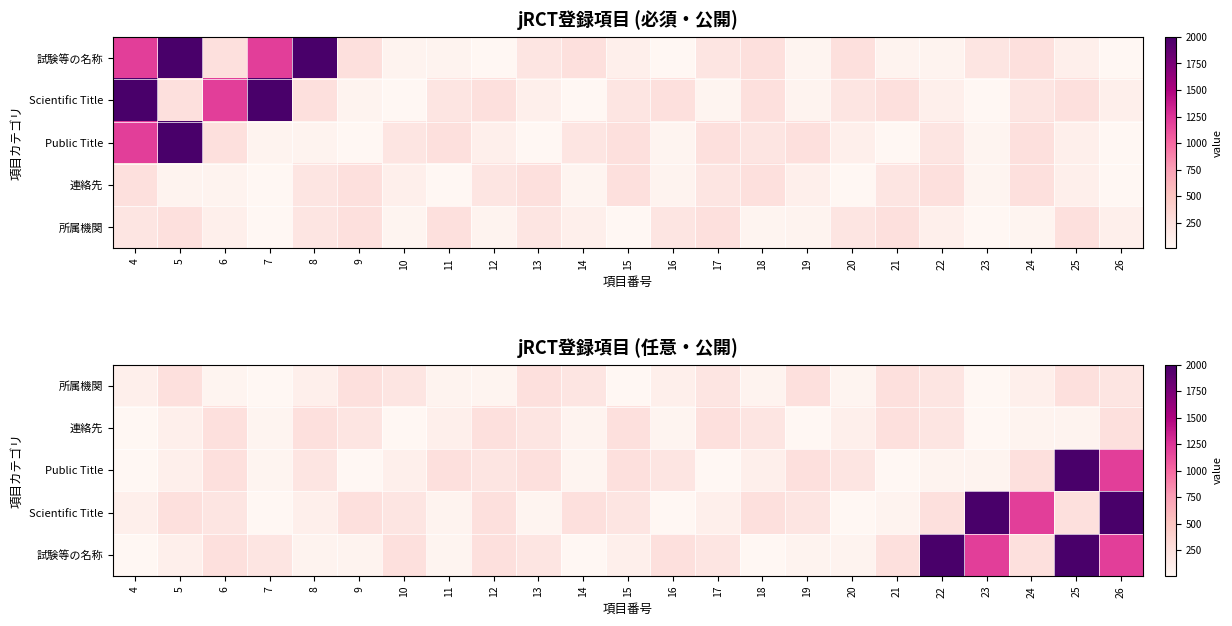

How many data points in 試験等の名称 are above 200?

10